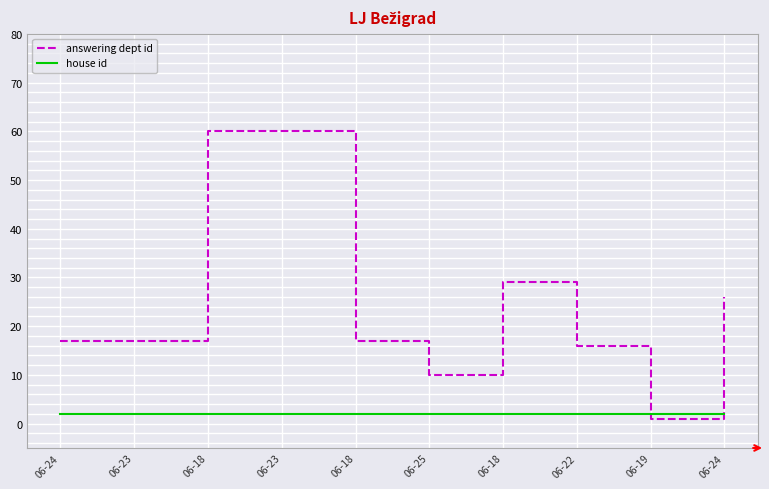

What is the lowest value of the answering dept id series?

1